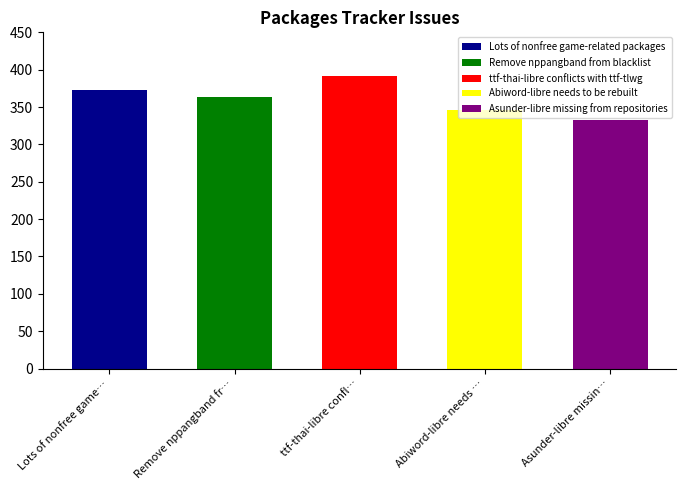

Where is the data nearest to the value 362?

Remove nppangband from blacklist